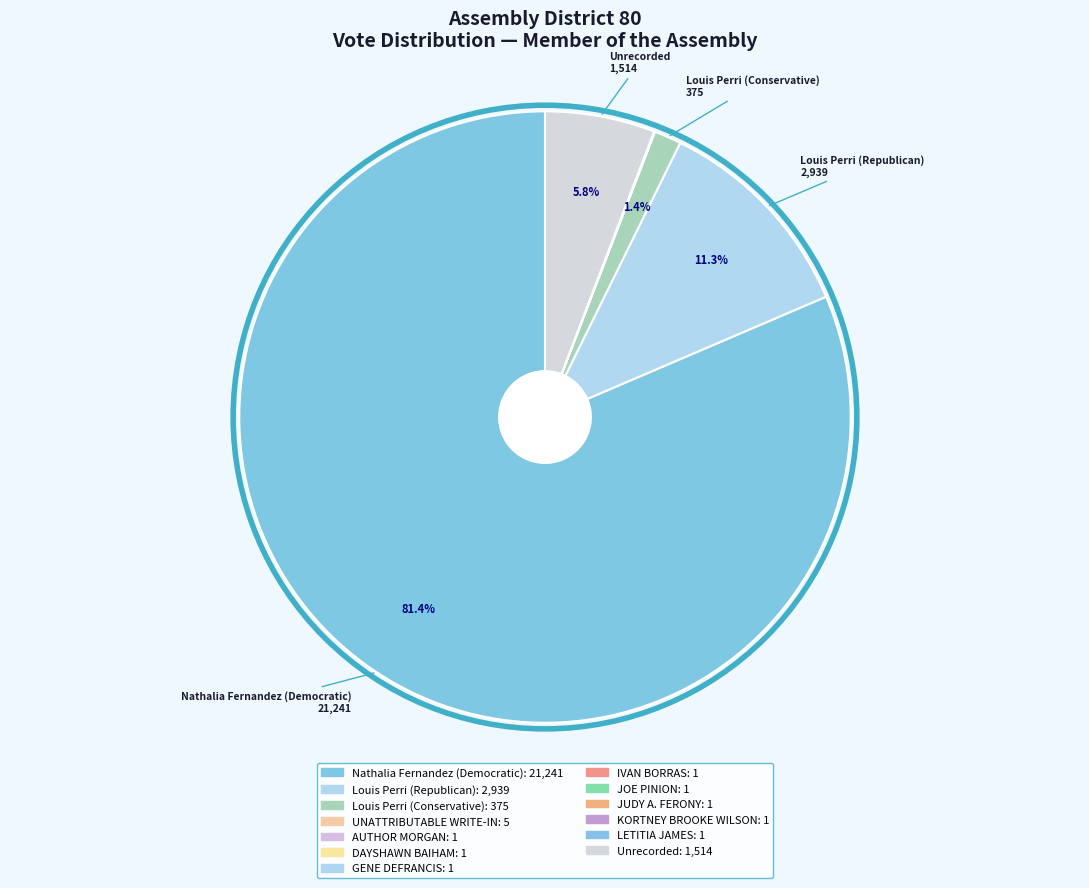

Combined, do Unrecorded and LETITIA JAMES account for over 50%?

No